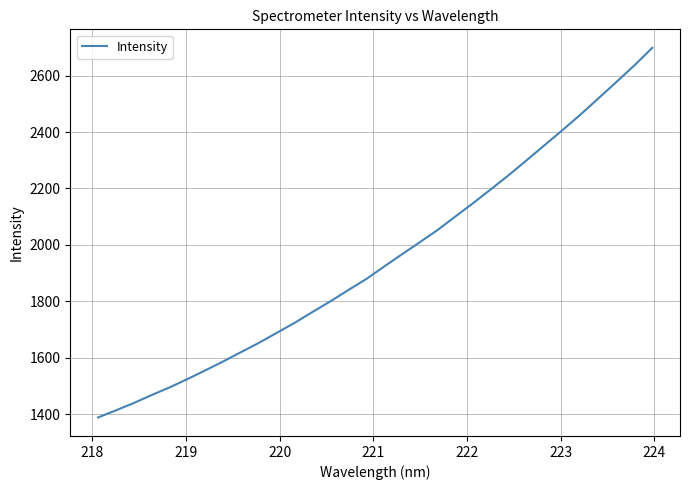

What is the minimum value shown in the chart?

1388.6